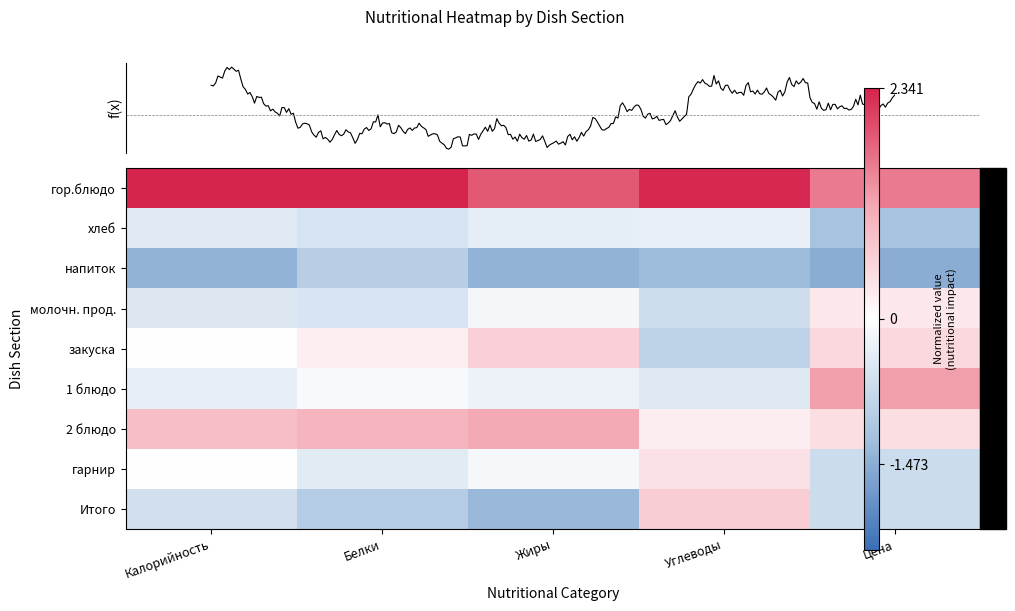

List the series in order of their peak value, highest first.

гор.блюдо, 1 блюдо, 2 блюдо, Итого, закуска, гарнир, молочн. прод., хлеб, напиток